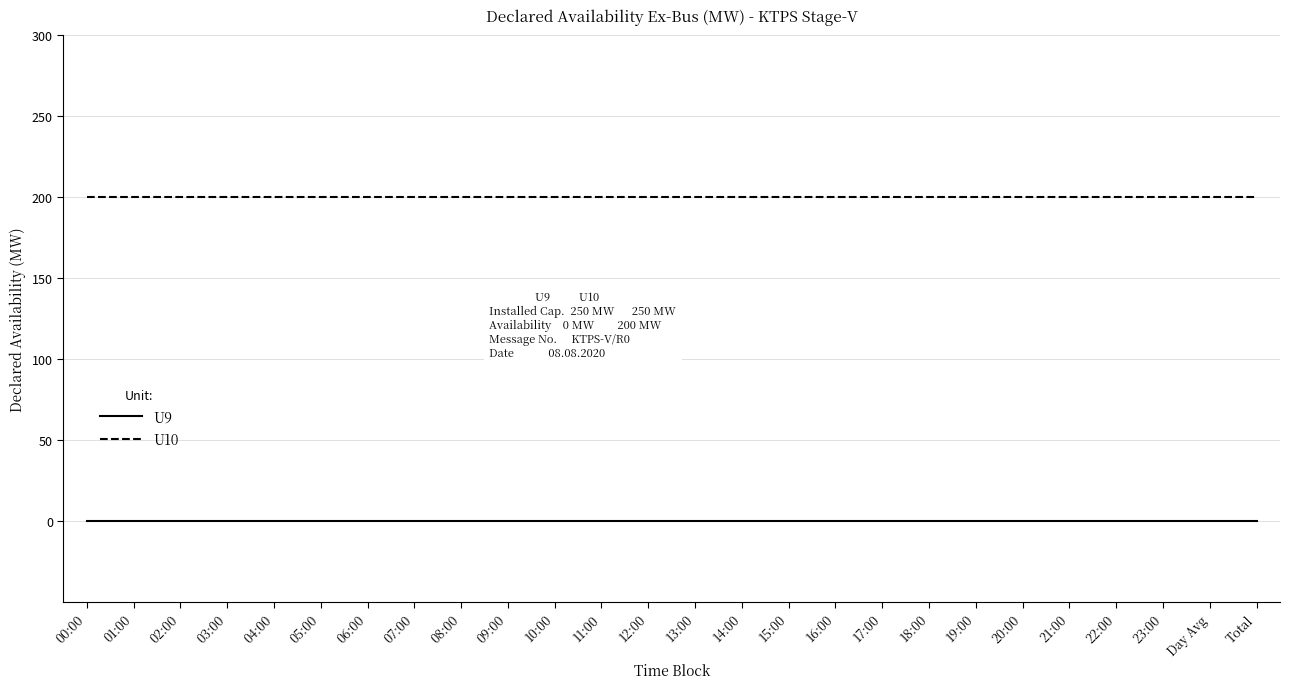

The U10 series shows 42 at 17:00. True or false?

False